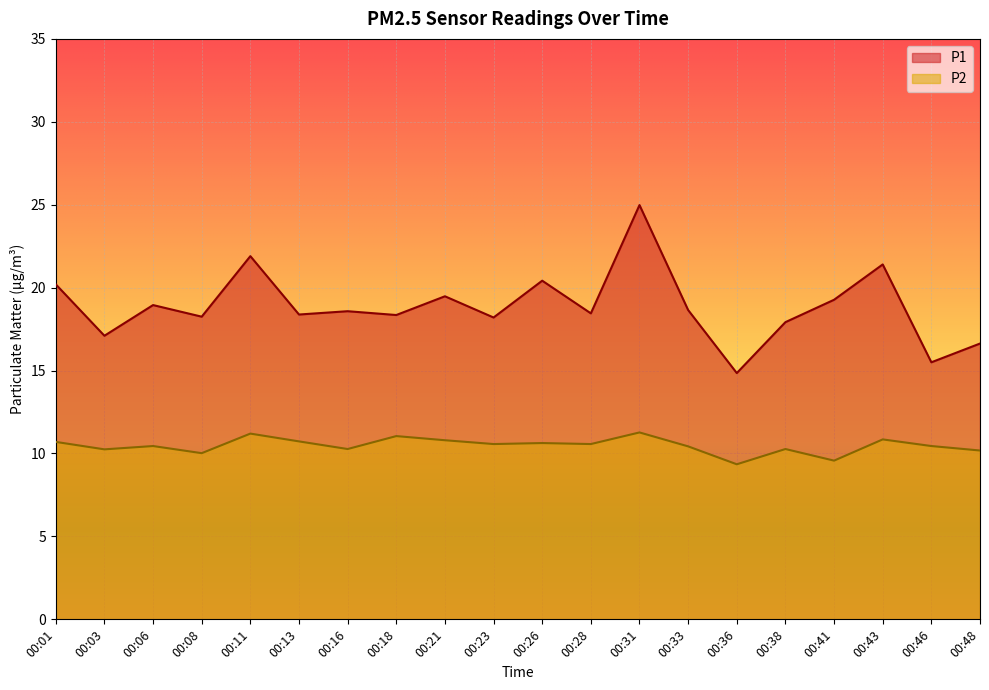

Is it true that P2 equals 10.8 at 00:43?

True